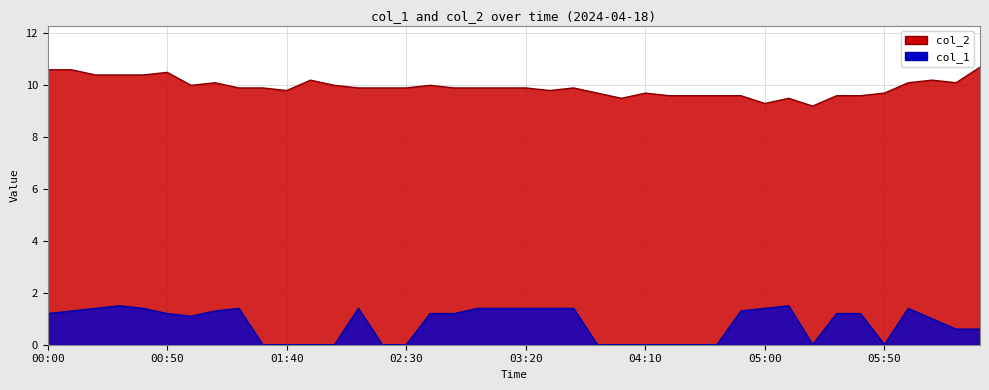

What is the difference between the highest and lowest values at 06:10?

9.2